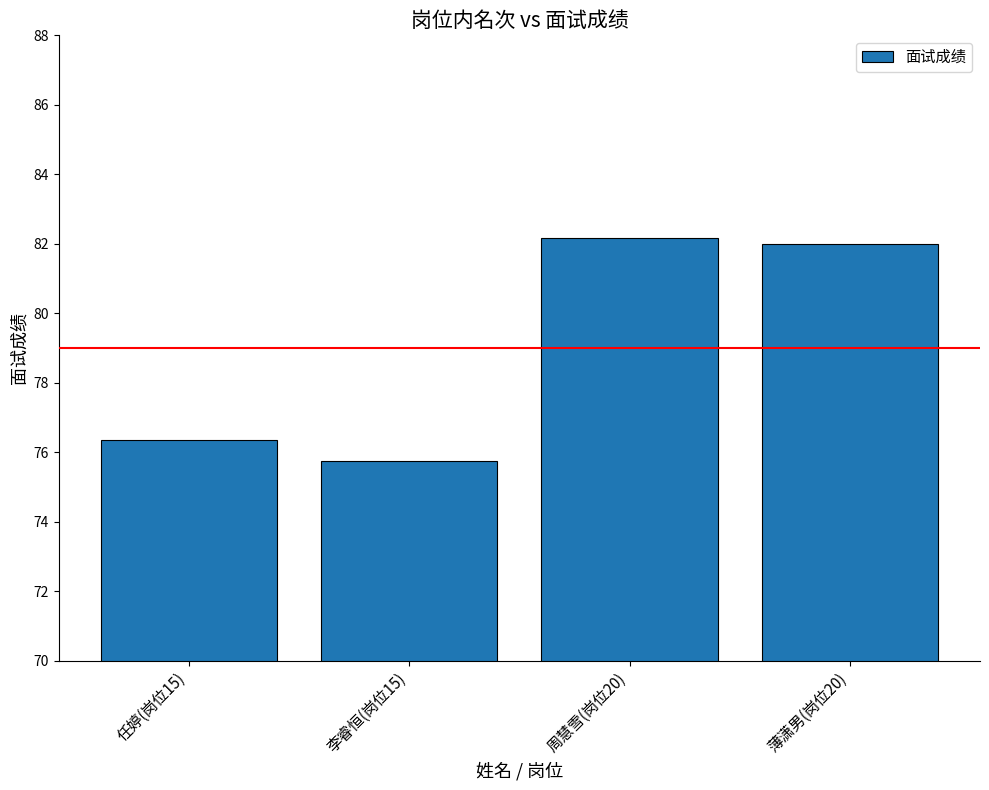

What is the label of the 2nd bar from the right?

周慧雪(岗位20)